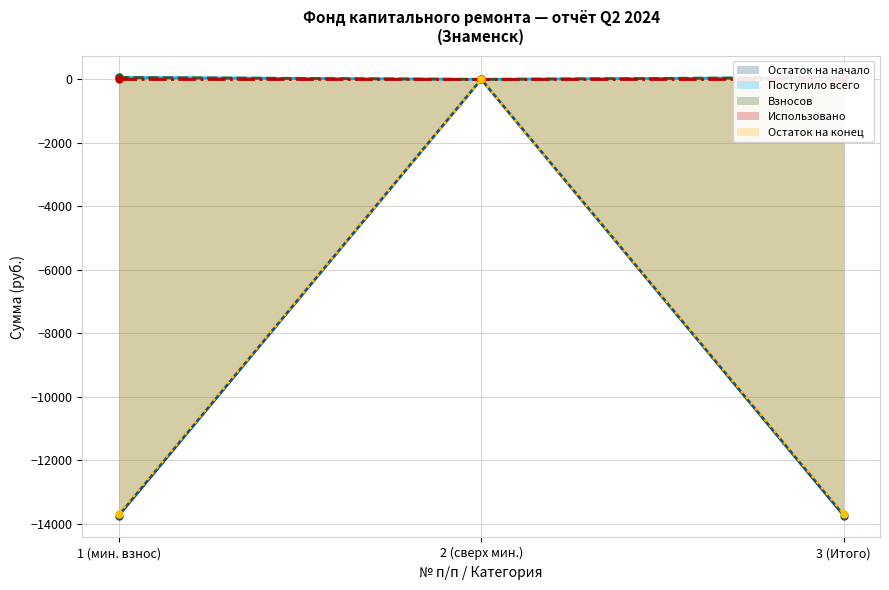

What is the minimum value for Остаток на конец?

-13687.8